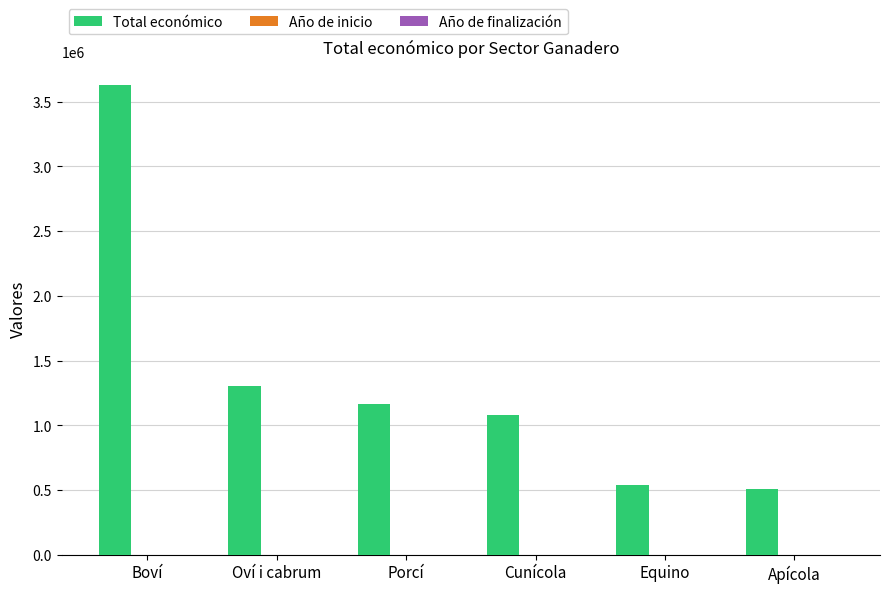

The value of Total económico at Apícola is 105840.6. True or false?

False